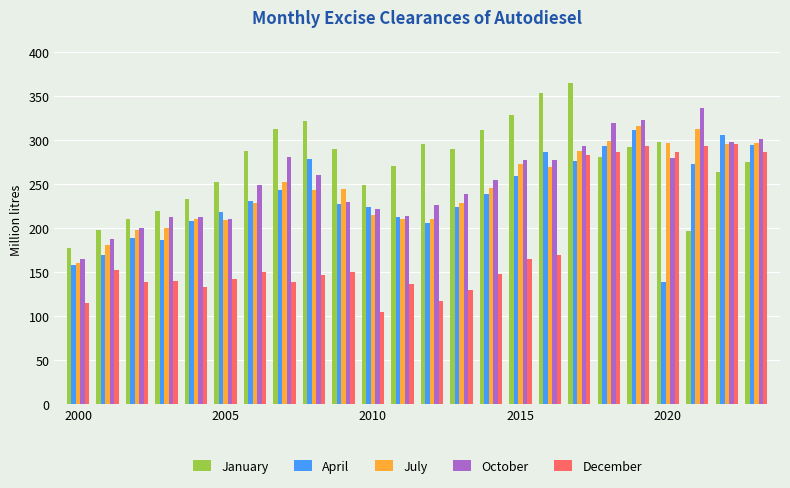

What is the sum of all July values?

5887